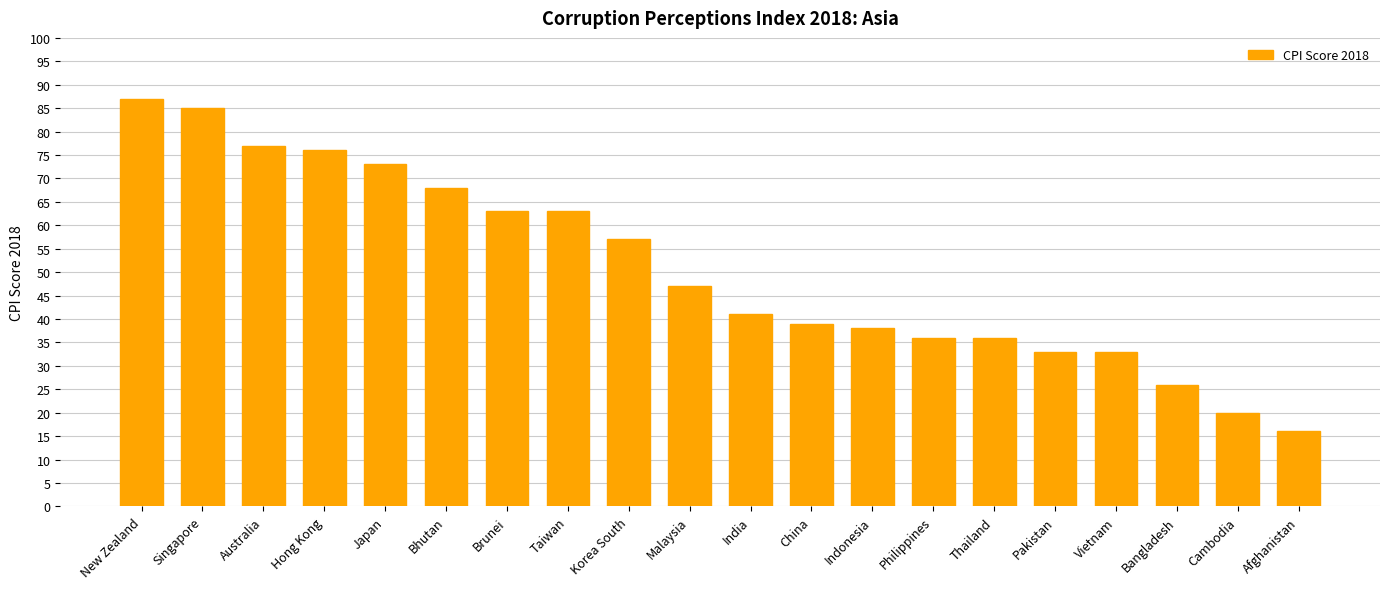

What is the label of the 14th bar from the left?

Philippines